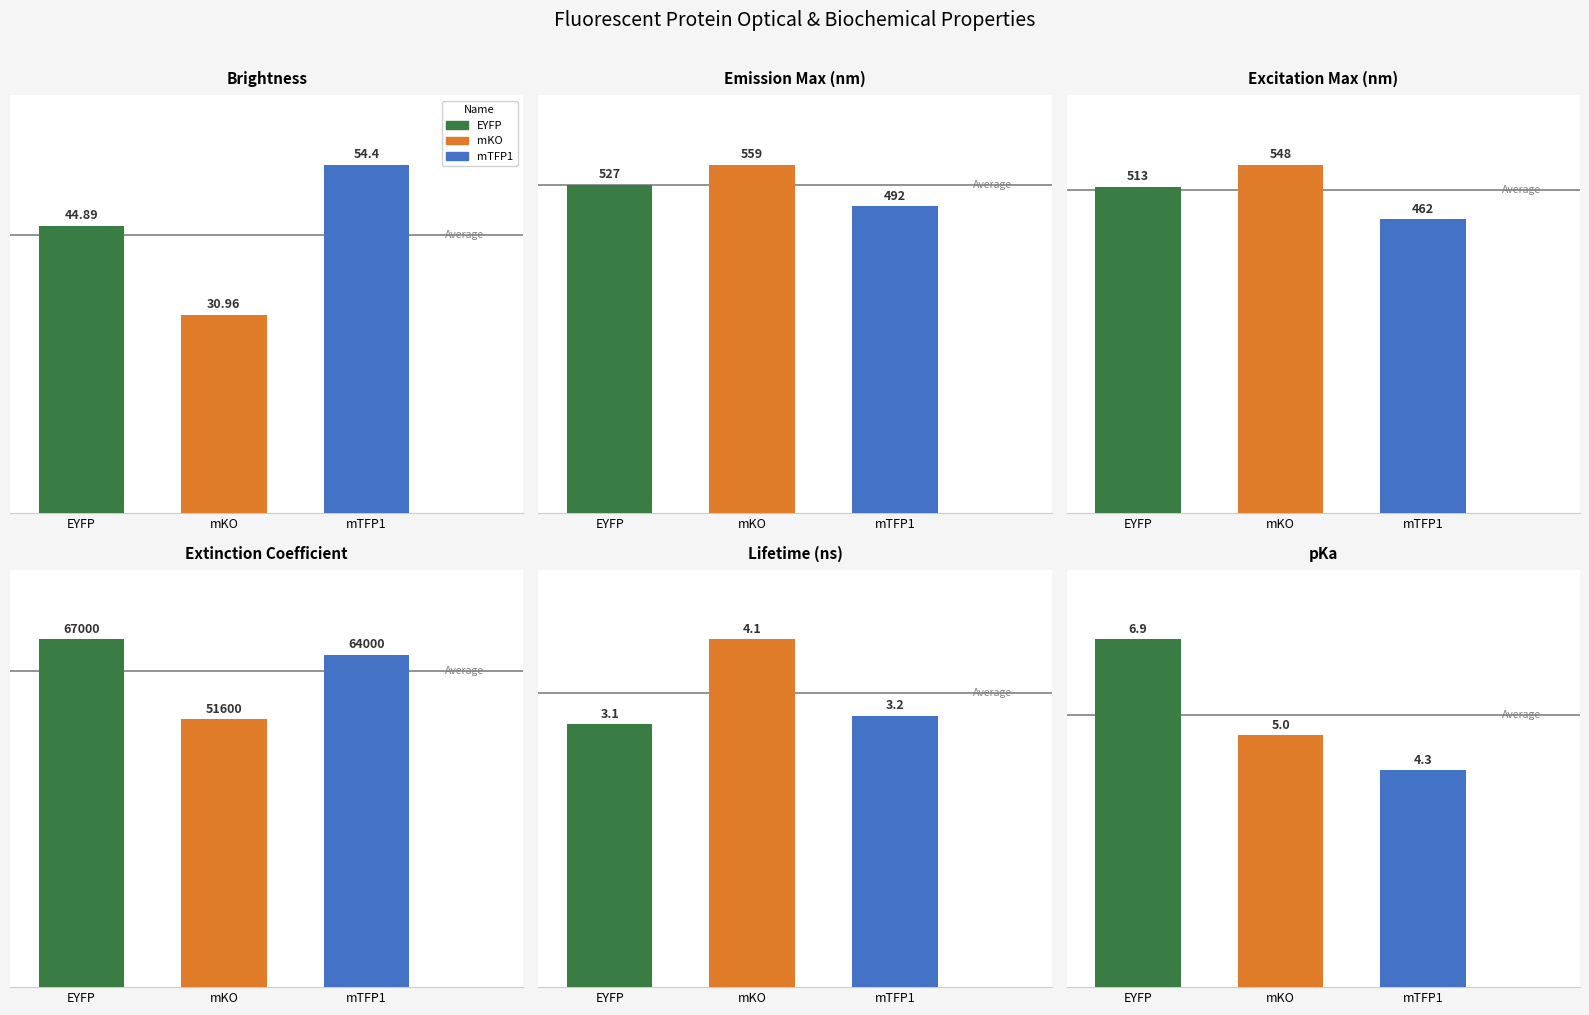

What is the greatest value displayed?

67000.0